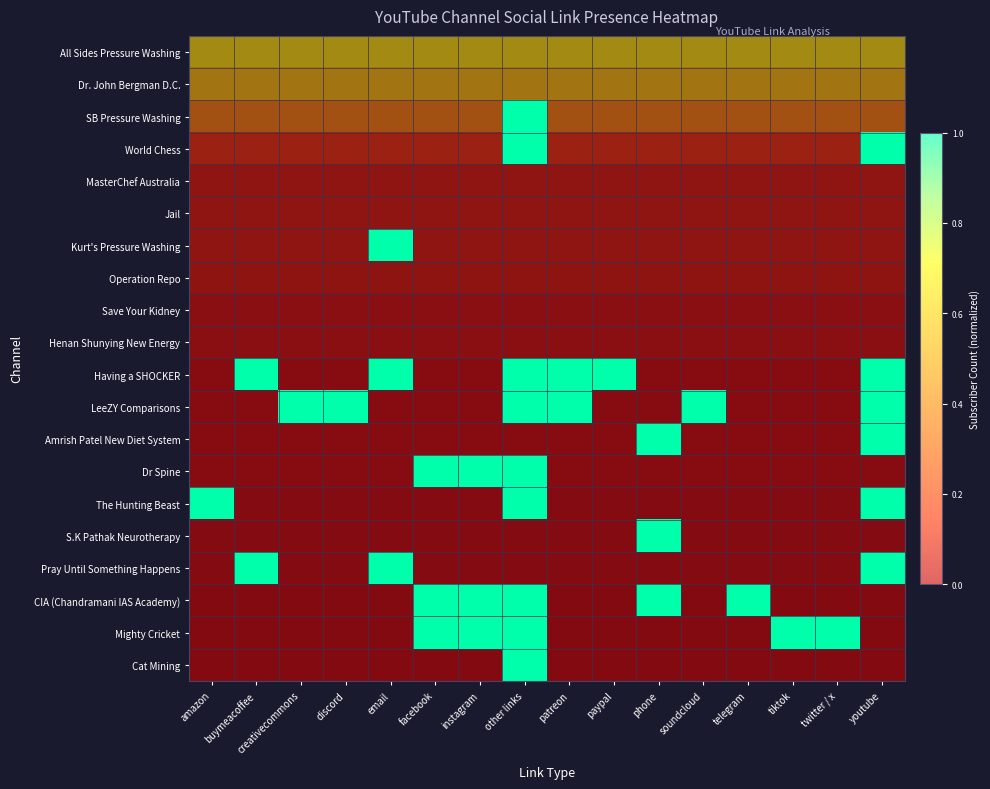

At how many categories does at least one series exceed 0?

16